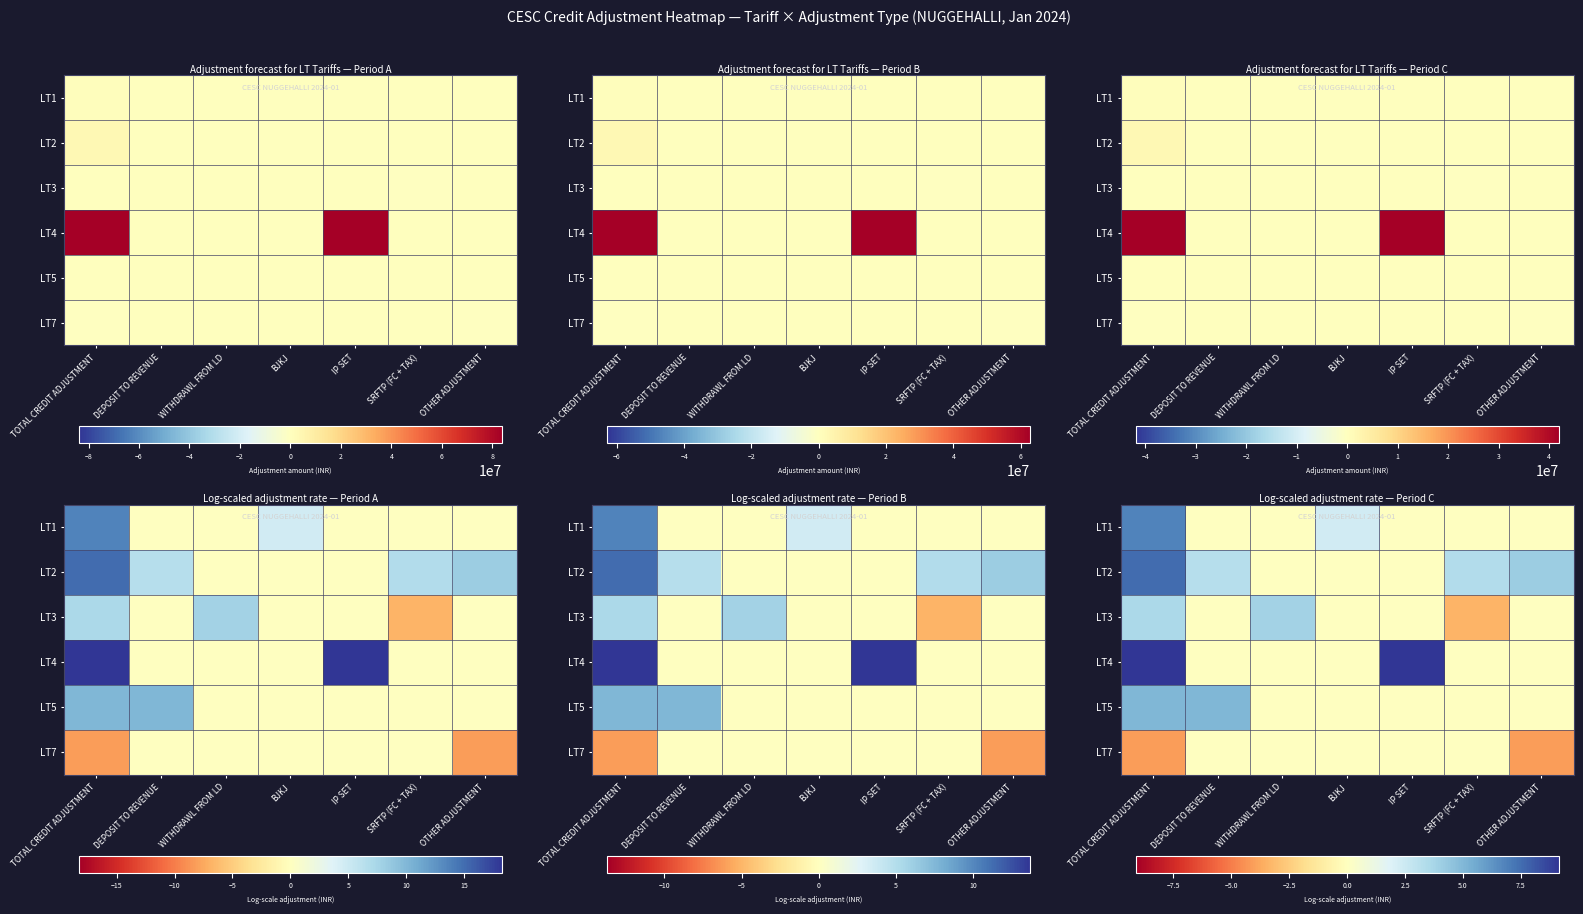

What is the sum of the LT3 values at WITHDRAWL FROM LD and IP SET?

3.9